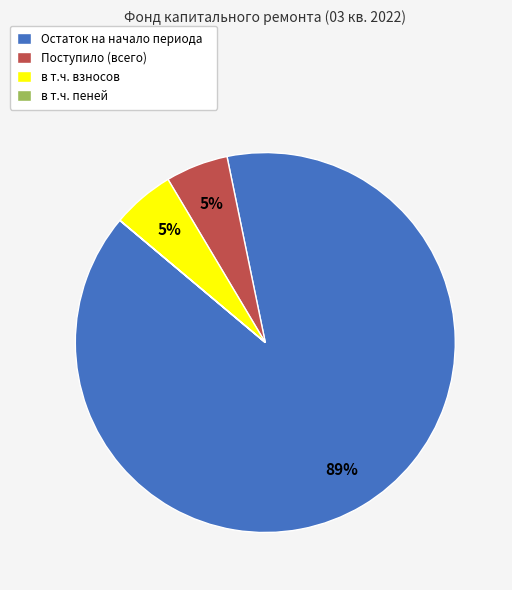

True or false: Остаток на начало периода accounts for 83% of the total.

False